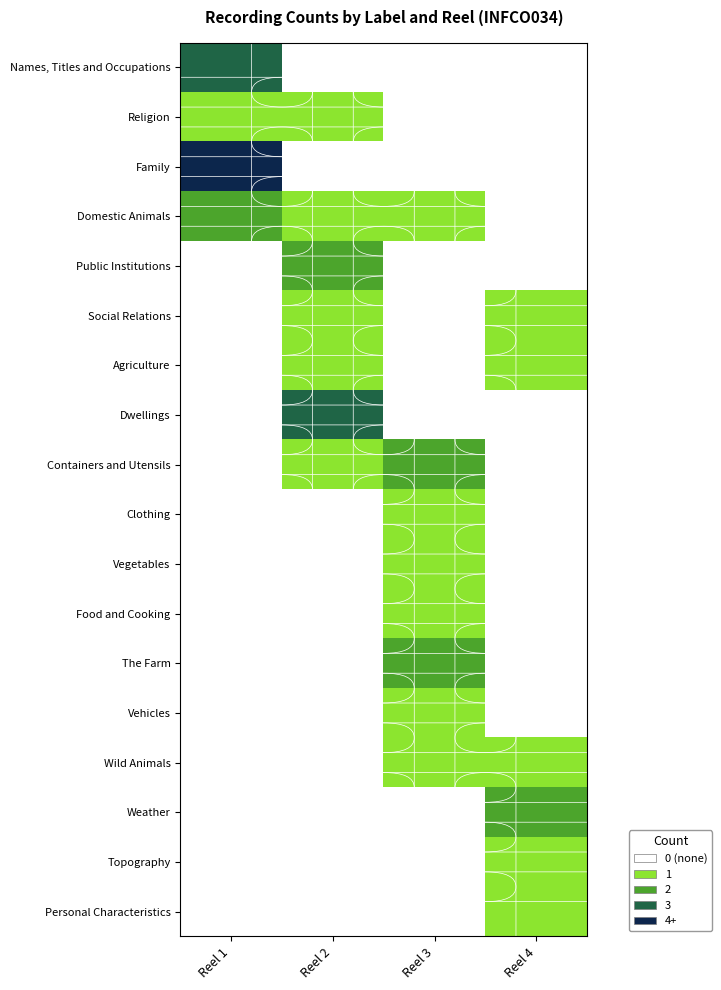

What is the total value across all series at Reel 4?

7